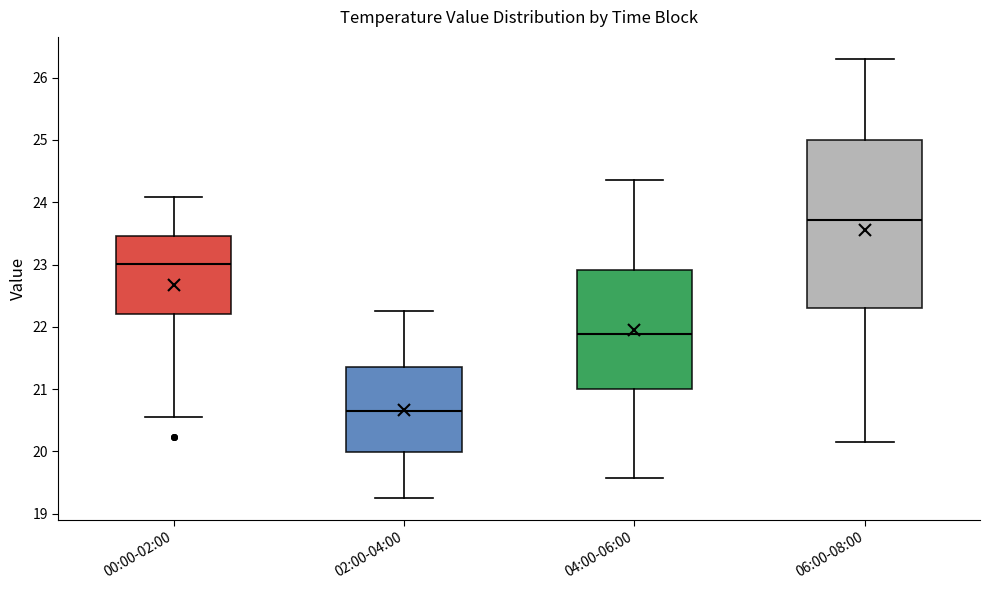

Comparing the boxes themselves (not the whiskers), which one is the tallest?

06:00-08:00